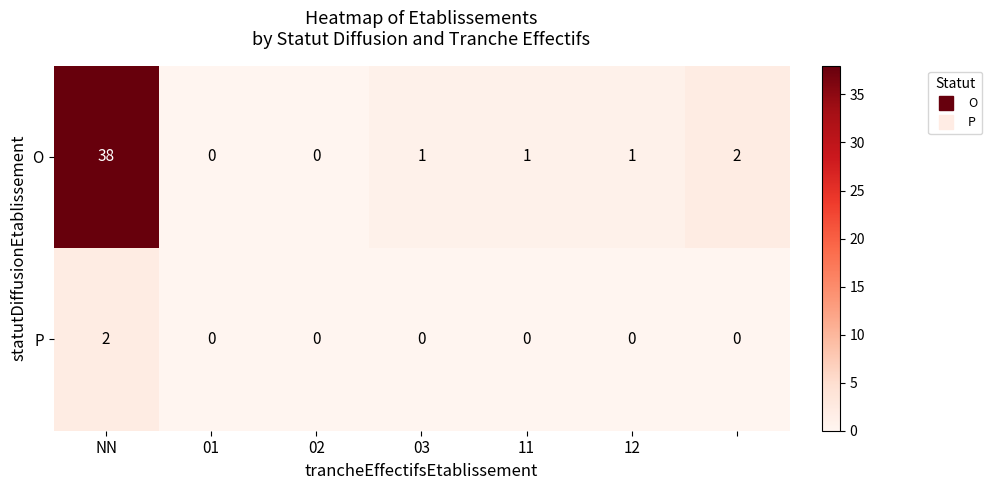

How many categories are shown in the chart?

7